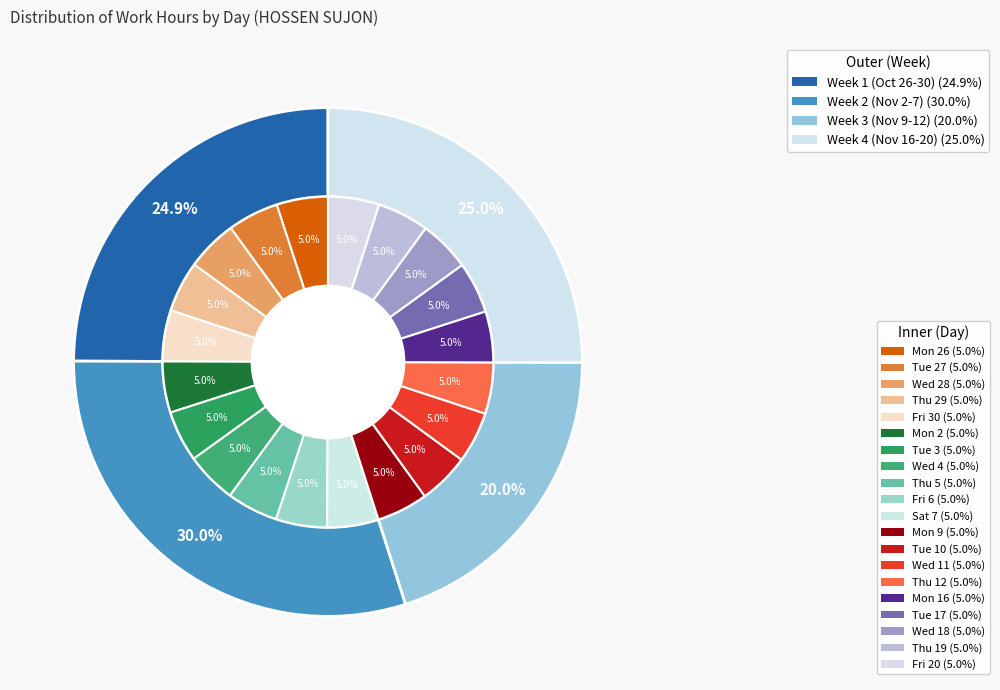

Is it true that Wed 18 is 11% of the pie?

False